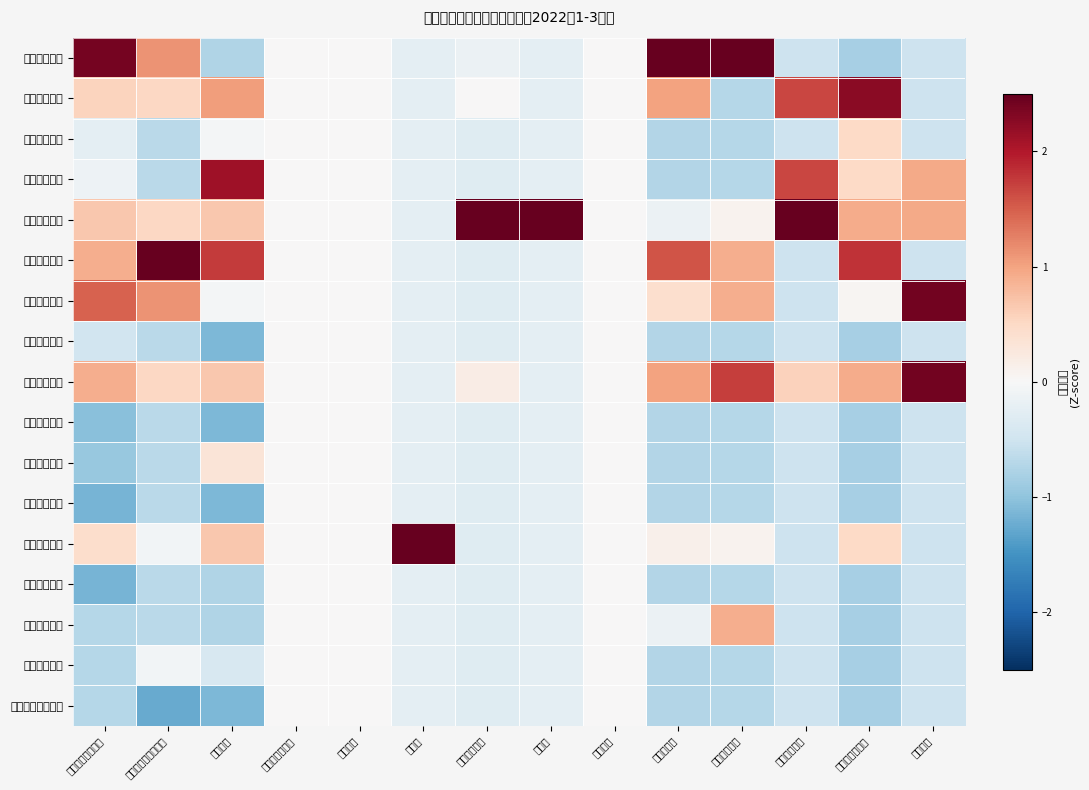

Count the number of data series in this chart.

17